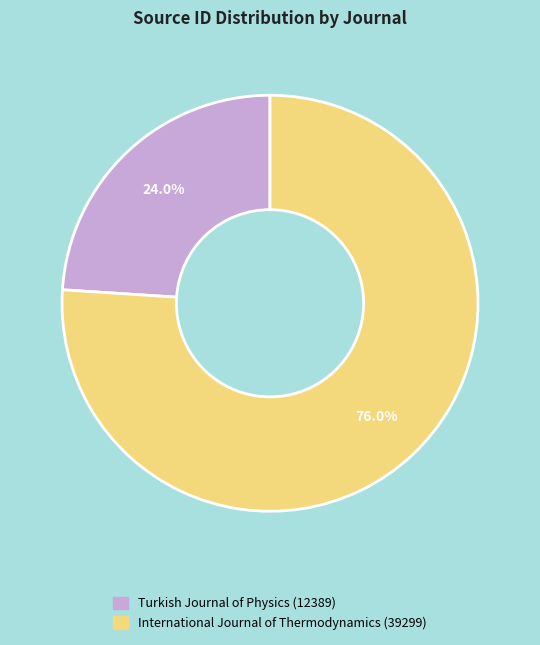

The Turkish Journal of Physics slice represents 9% of the pie. True or false?

False